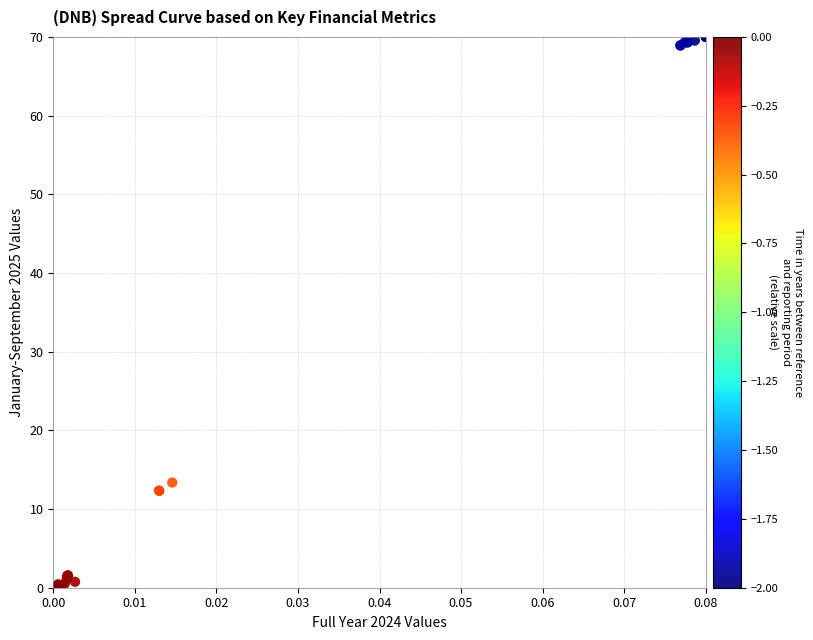

What Y value in the scatter plot is closest to 35?

13.4